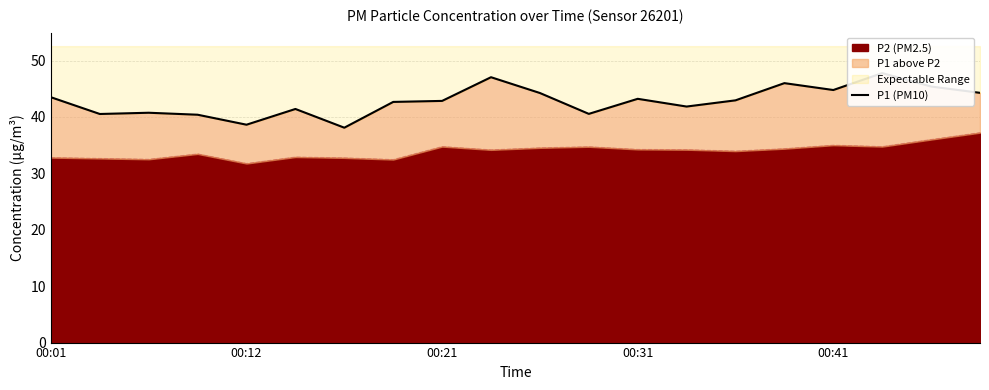

What is the minimum value for P2 (PM2.5)?

31.8